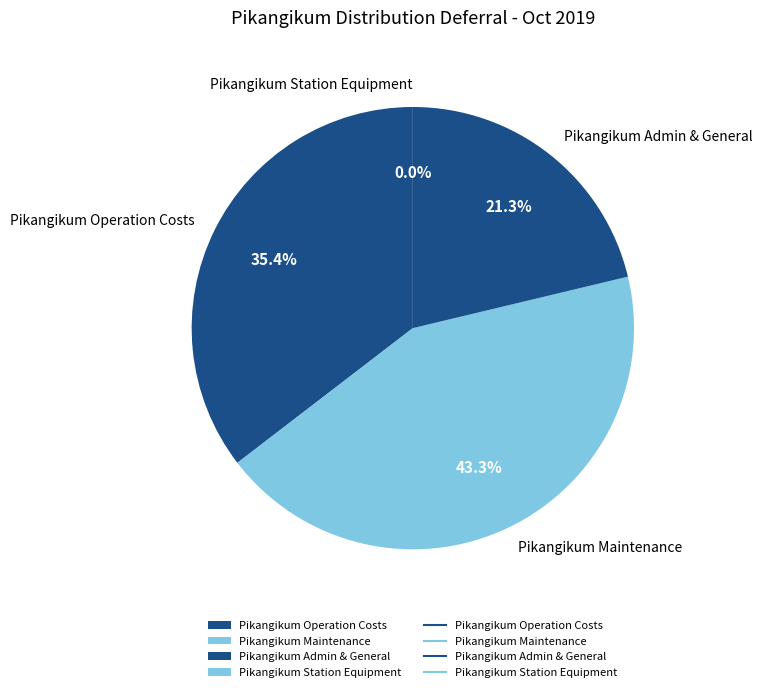

What percentage do Pikangikum Operation Costs and Pikangikum Station Equipment together represent?

35.4%